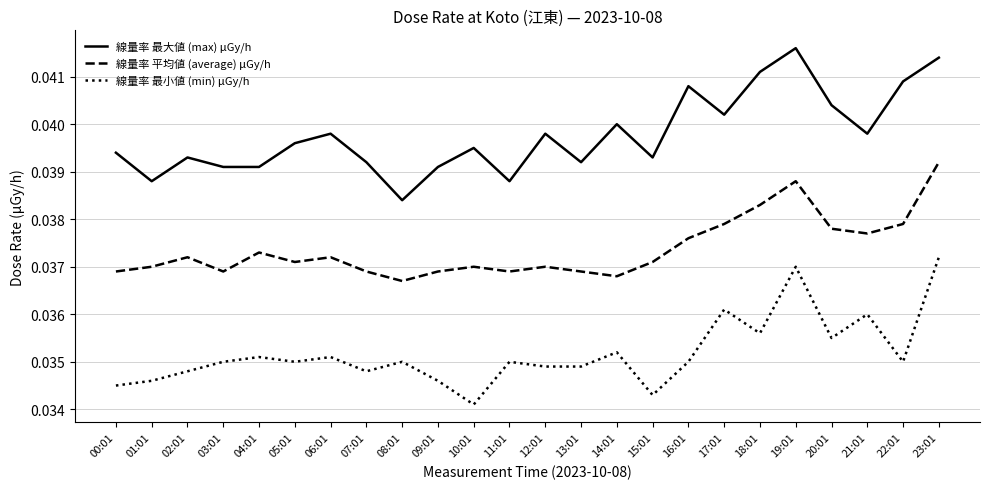

How many lines are shown in the chart?

3